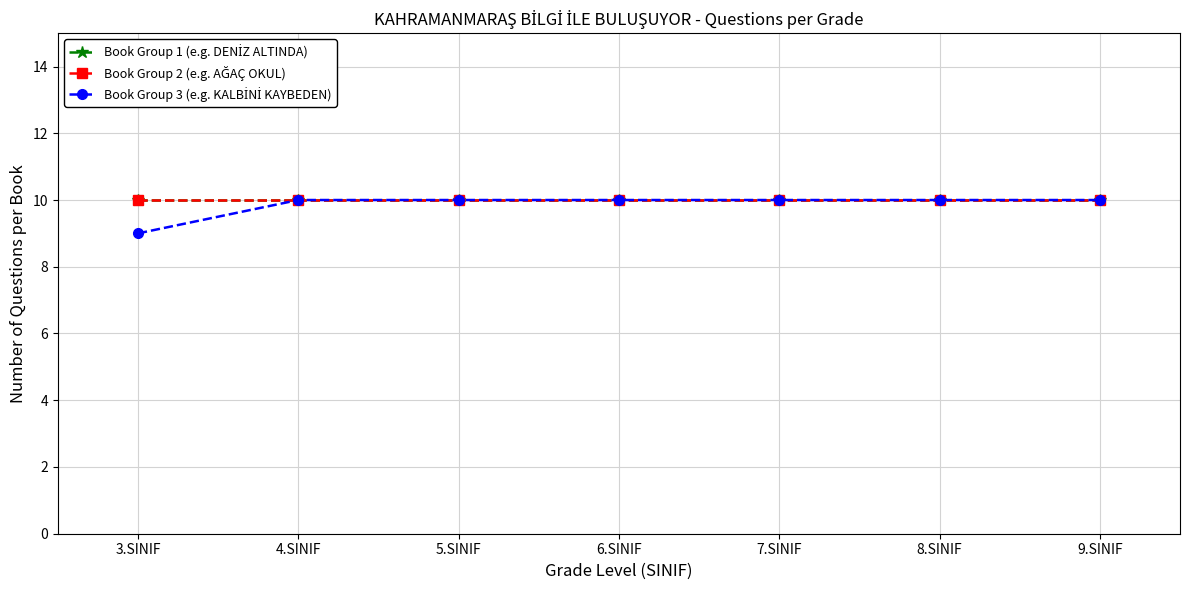

How many lines are shown in the chart?

3